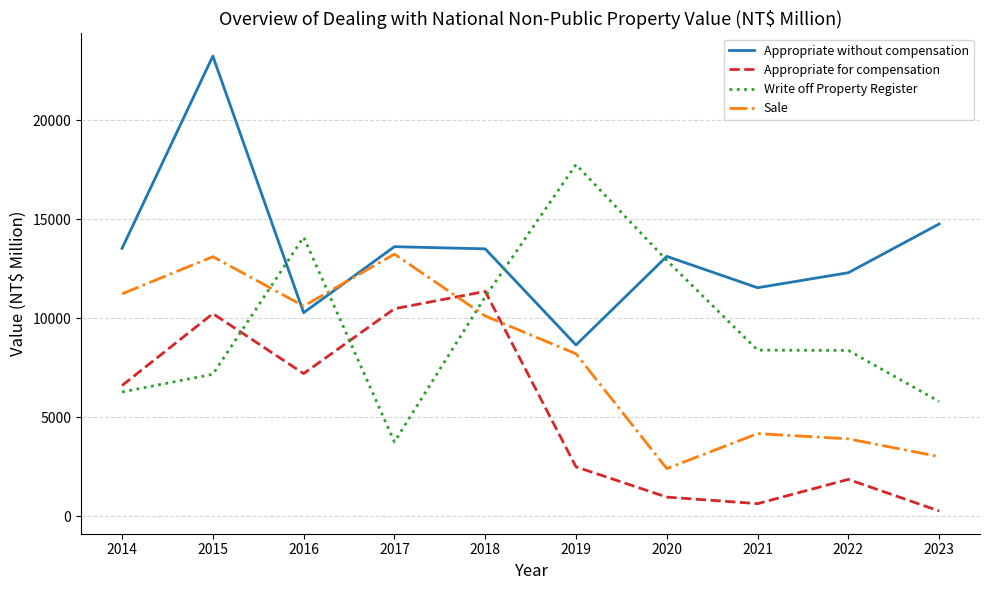

At which label does Appropriate without compensation reach its minimum?

2019